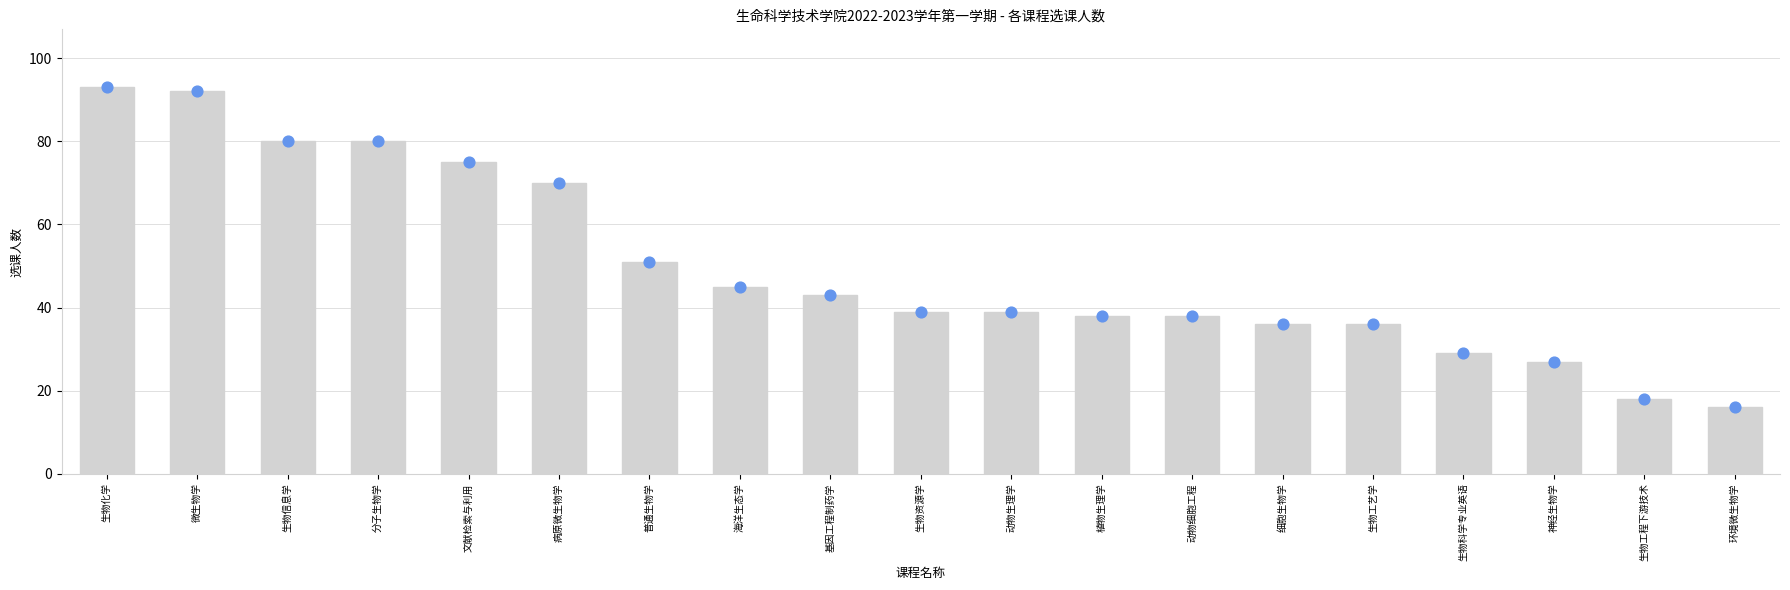

Which series has the largest Y range (max minus min)?

选课人数